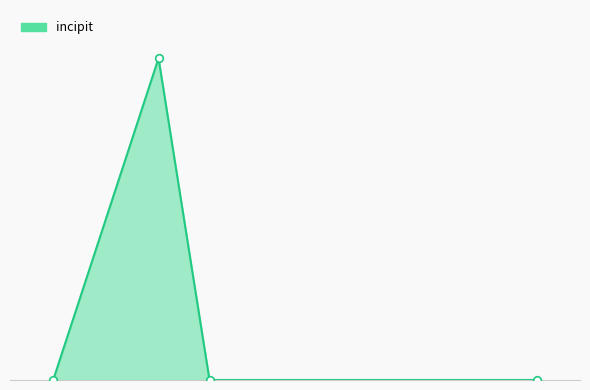

Is this an area chart (filled region under the line)?

Yes